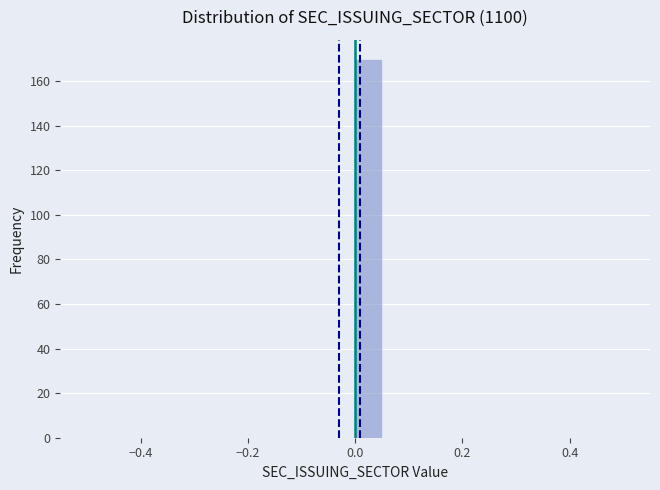

Read against the x-axis, roughly where is the centre of the tallest bar?

0.02